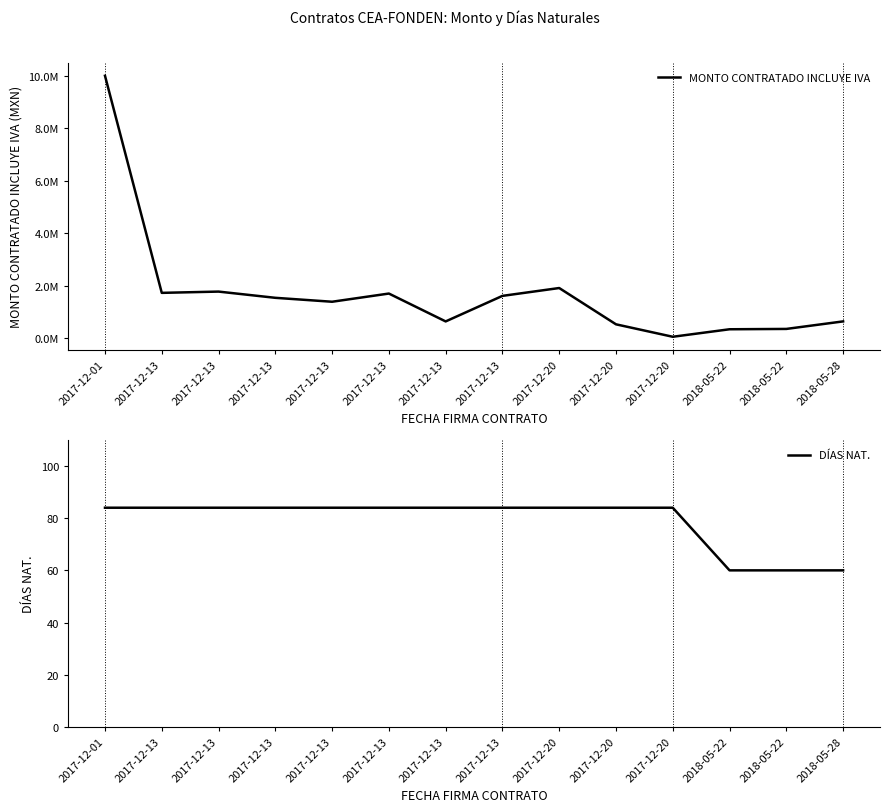

Which has a higher value, 2017-12-13 or 2018-05-22?

2017-12-13